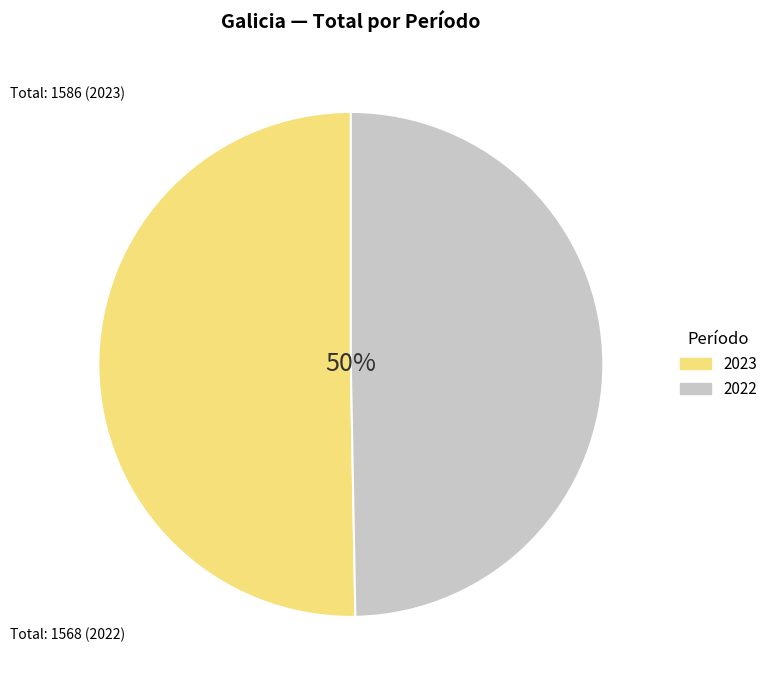

Is it true that 2023 is 50% of the pie?

True